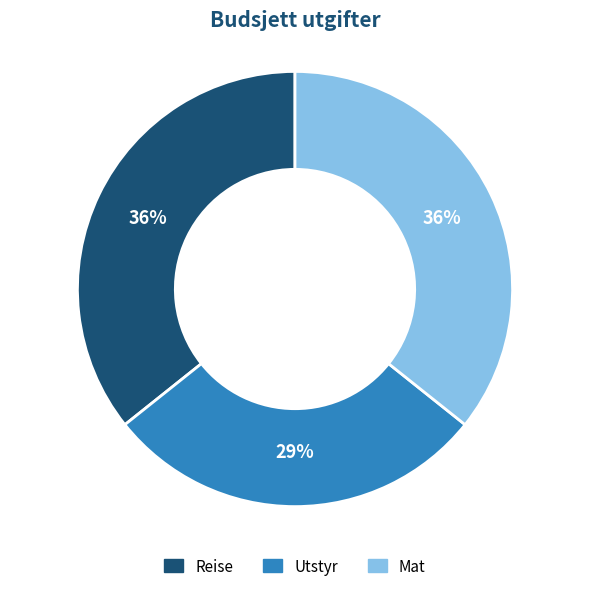

Do Mat and Reise together represent more than half of the pie?

Yes